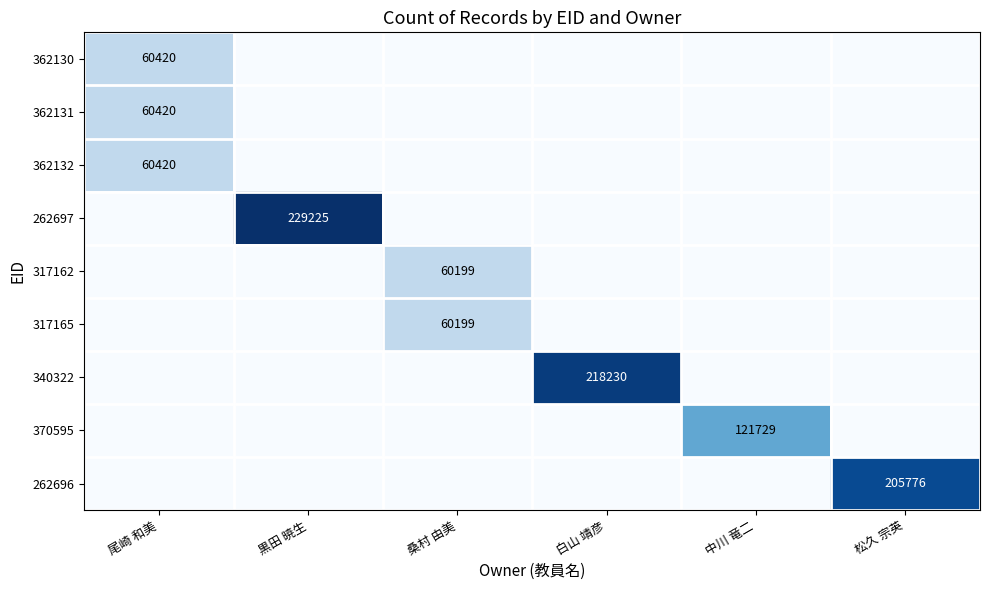

The value of 317165 at 桑村 由美 is 60199. True or false?

True